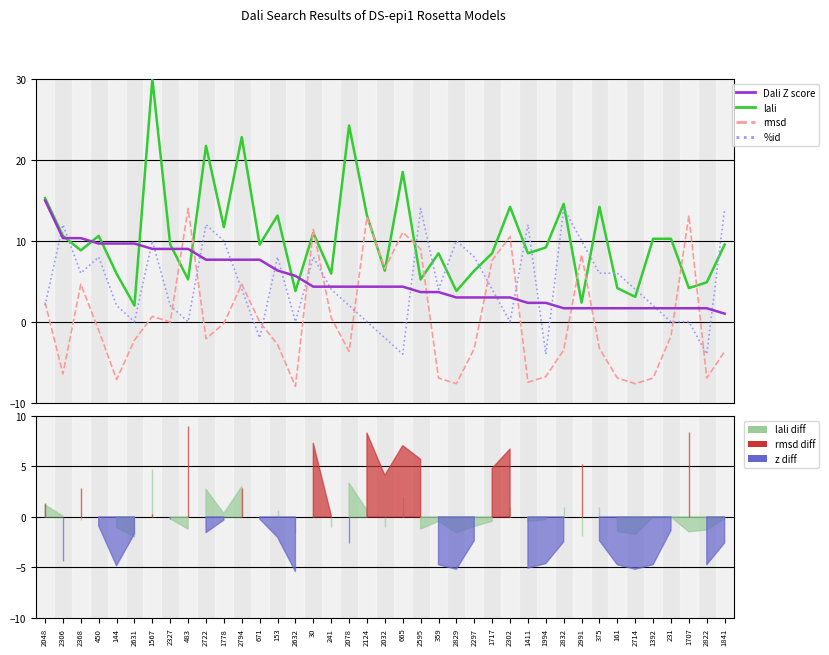

Rank the series at 375 from lowest to highest value.

rmsd, Dali Z score, %id, lali